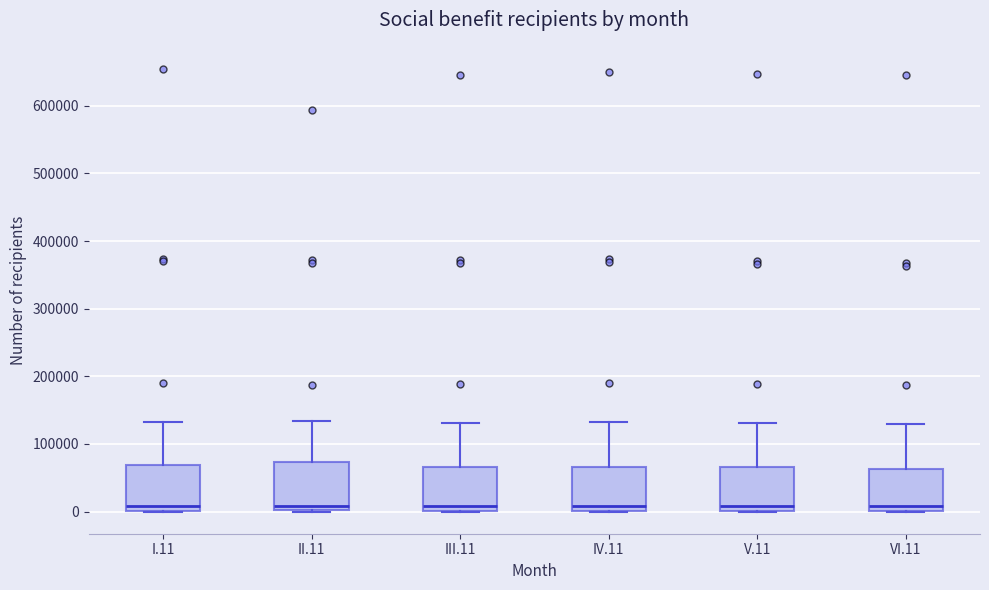

Reading left to right, read every box against the y-axis: the position of its median line, the range the box covers, and the ends of its whiskers. The values are not printed on the chart, so give them approximately, as read against the axis.

I.11: median 10000, box 0 to 70000, whiskers 0 to 130000
II.11: median 10000, box 0 to 70000, whiskers 0 to 130000
III.11: median 10000, box 0 to 70000, whiskers 0 to 130000
IV.11: median 10000, box 0 to 70000, whiskers 0 to 130000
V.11: median 10000, box 0 to 70000, whiskers 0 to 130000
VI.11: median 10000, box 0 to 60000, whiskers 0 to 130000